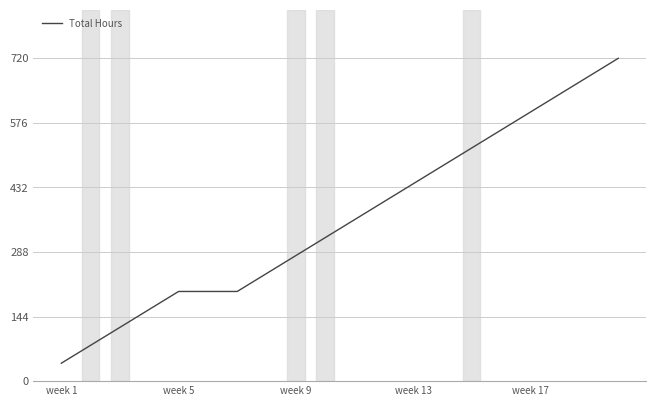

What is the difference between the maximum and minimum values?

680